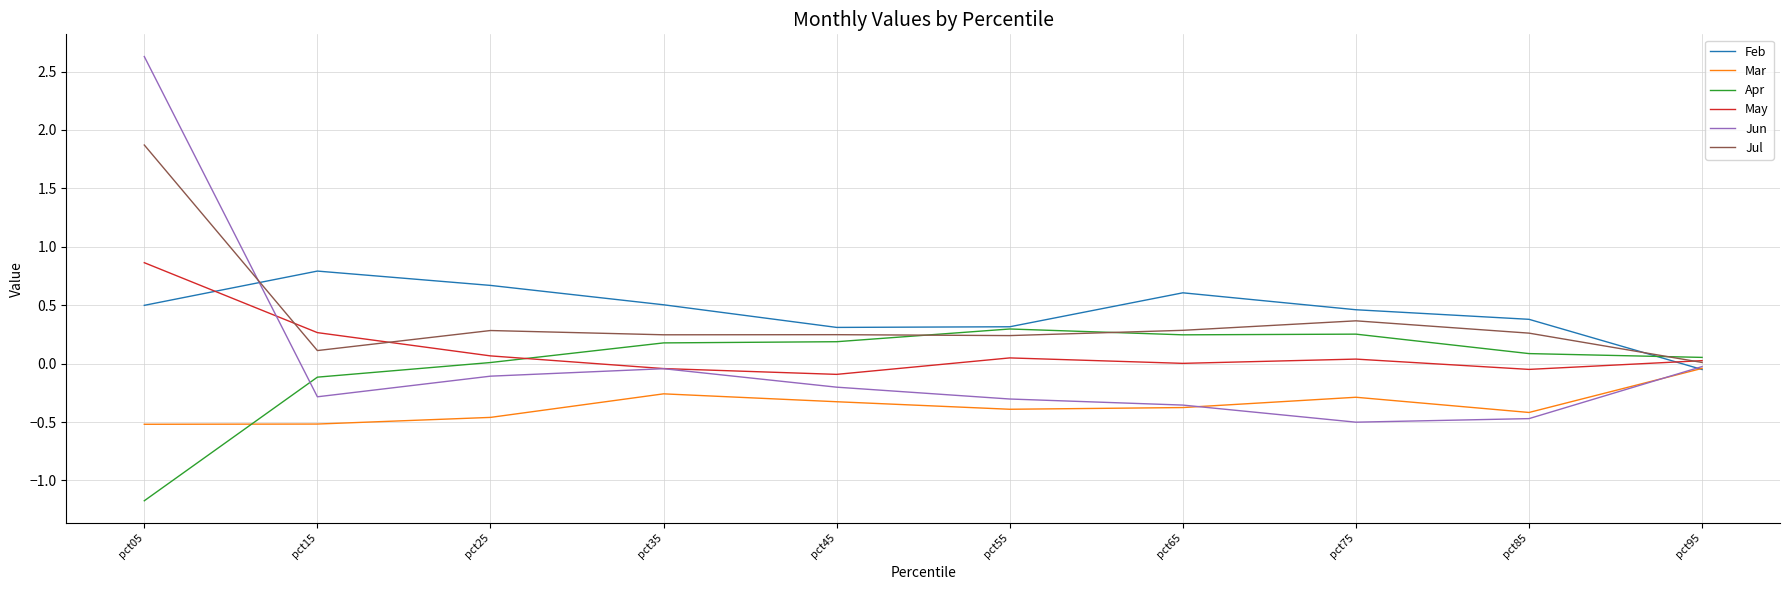

True or false: Apr and Jun cross at least once.

True